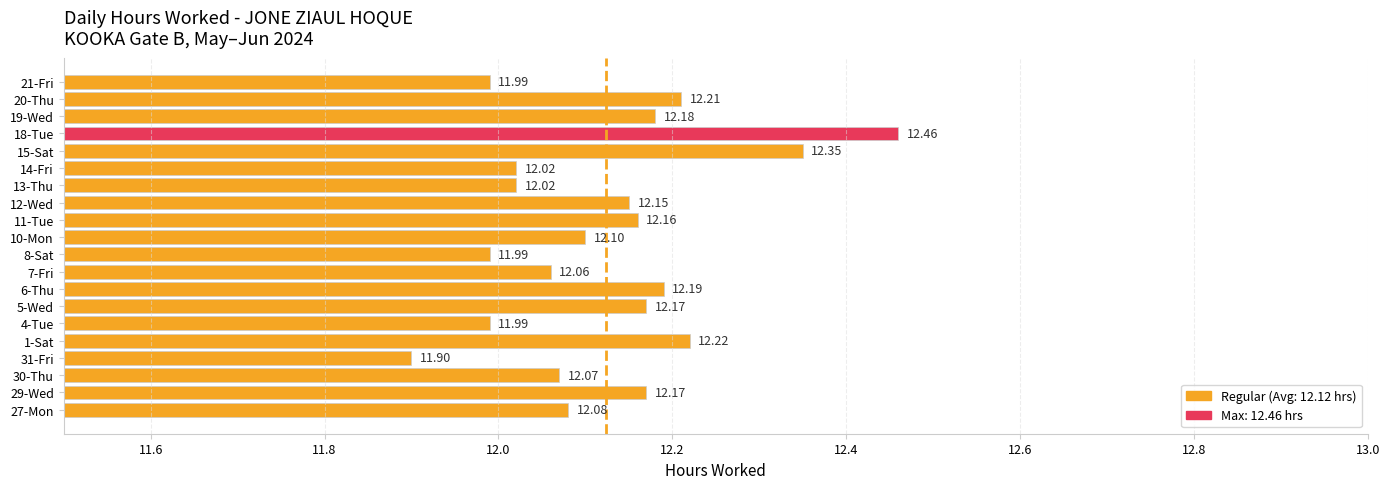

What is the average value?

12.1